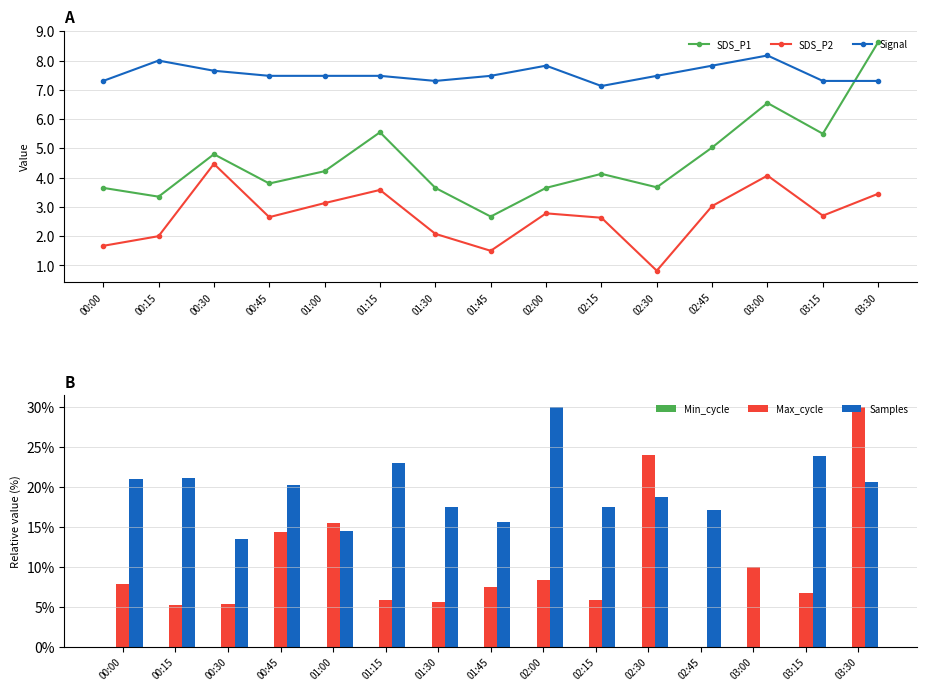

Is the value of Min_cycle at 01:45 greater than the value of Samples at 00:00?

No